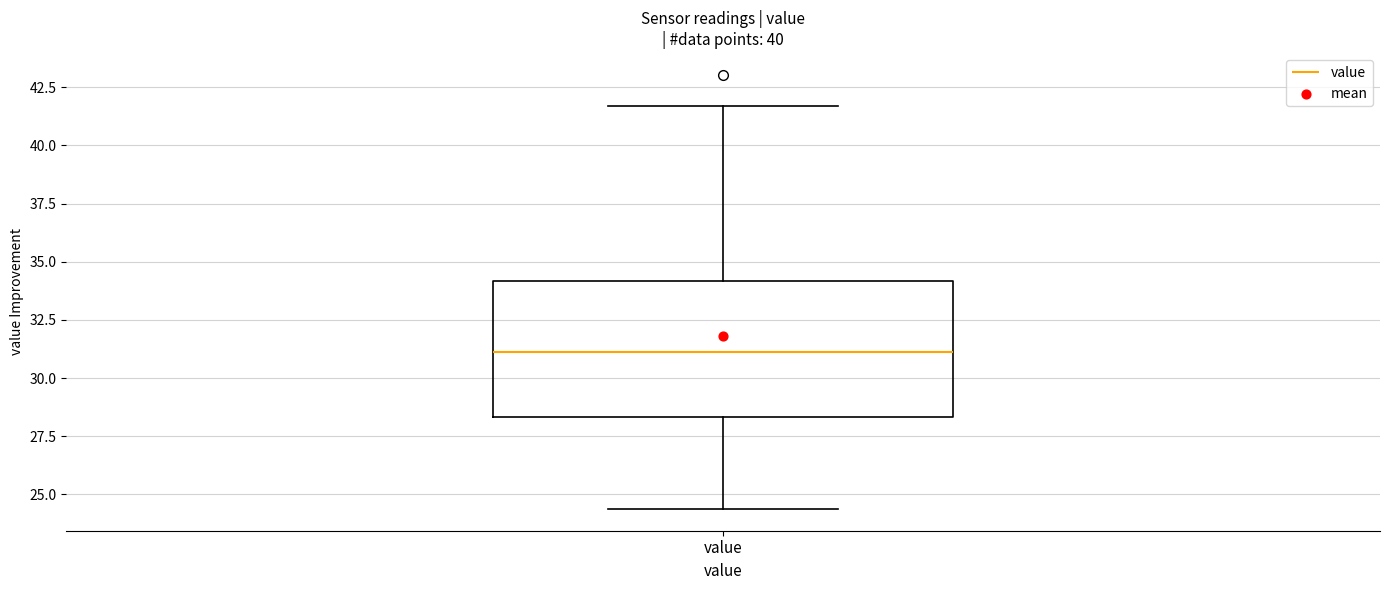

Where is the lower edge of the box for value on the y-axis? The values are not printed on the chart, so give them approximately, as read against the axis.

28.5